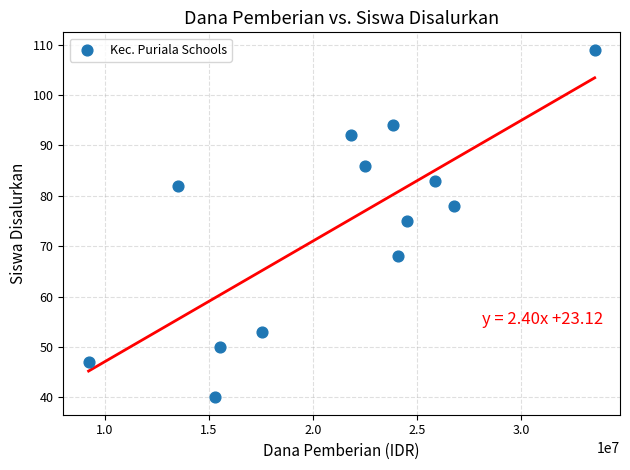

What is the range of Y values (max minus min)?

69